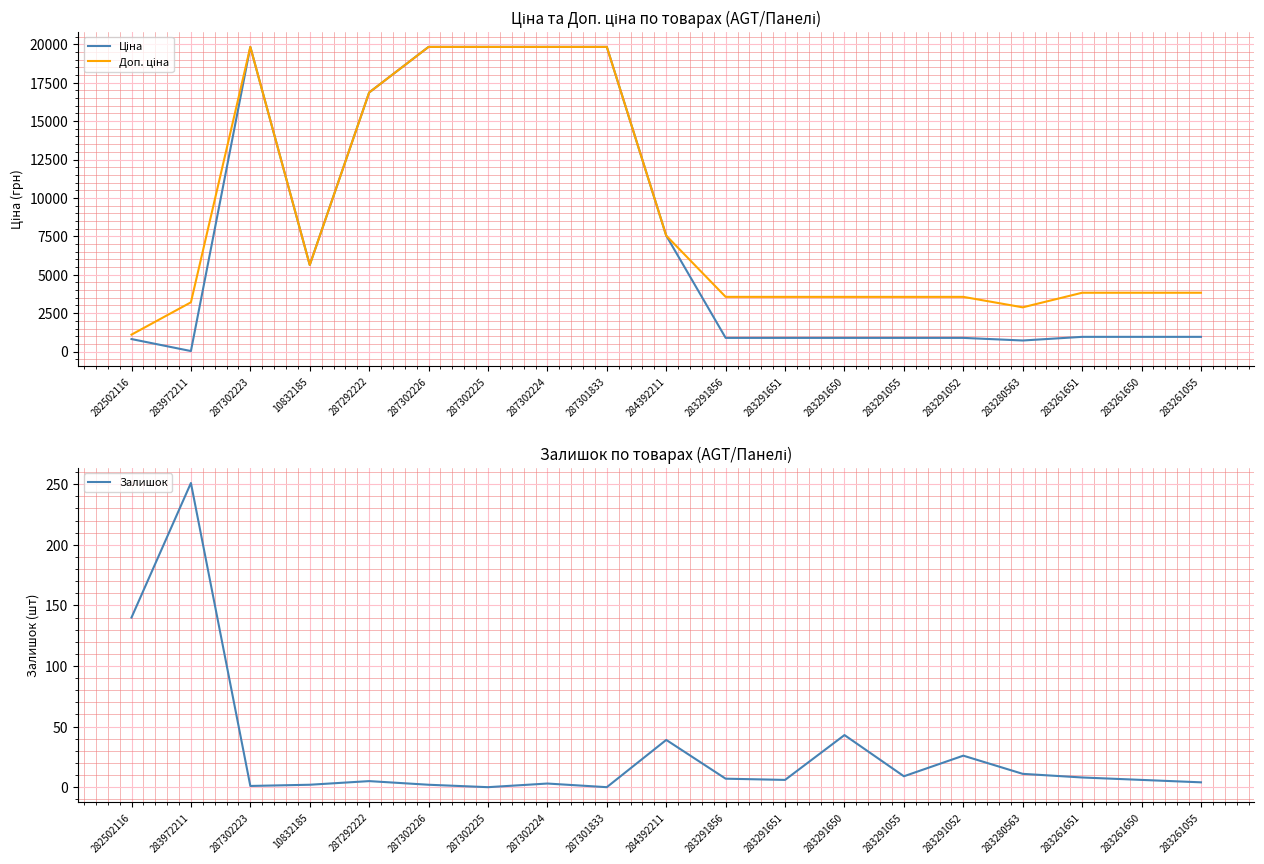

Which category has the highest value in the Залишок series?

283972211